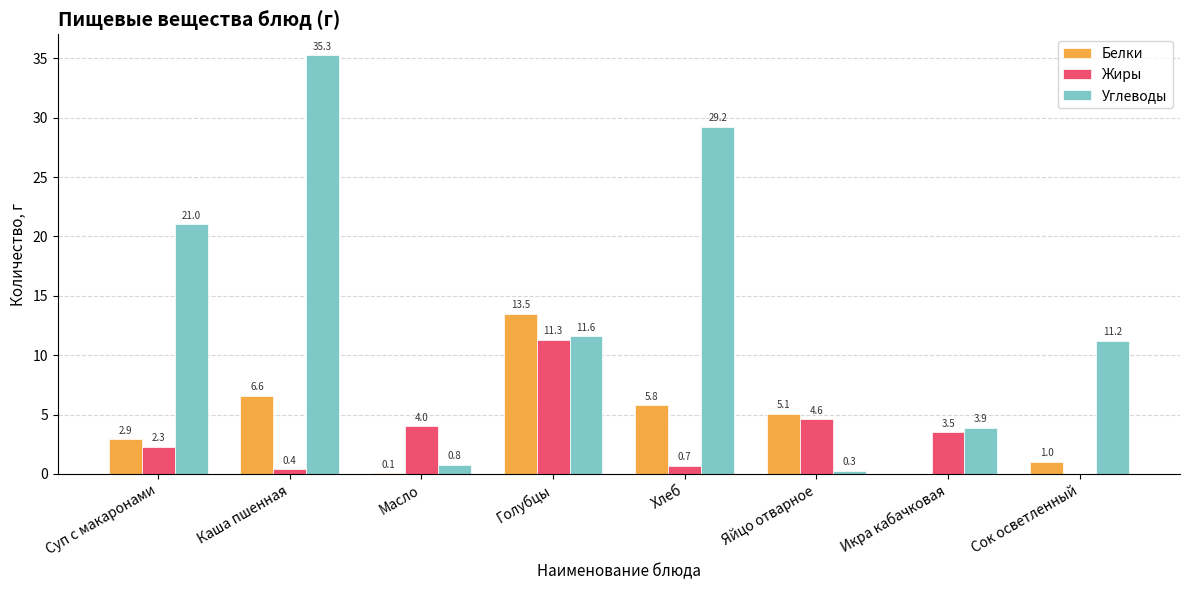

What is the maximum value for Белки?

13.5